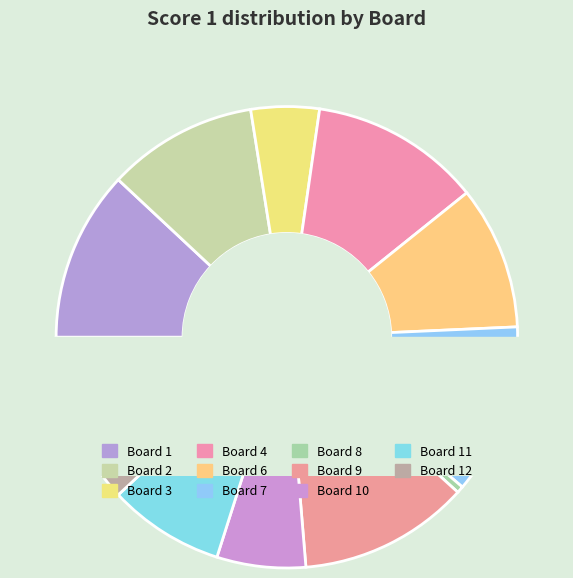

To the nearest percent, what portion does 11 represent?

8%